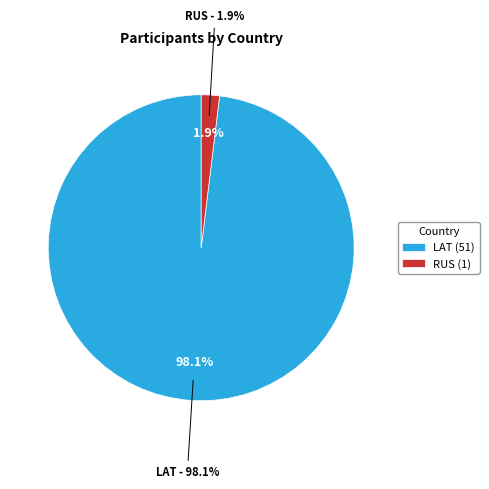

What percentage is NOT represented by LAT?

1.9%